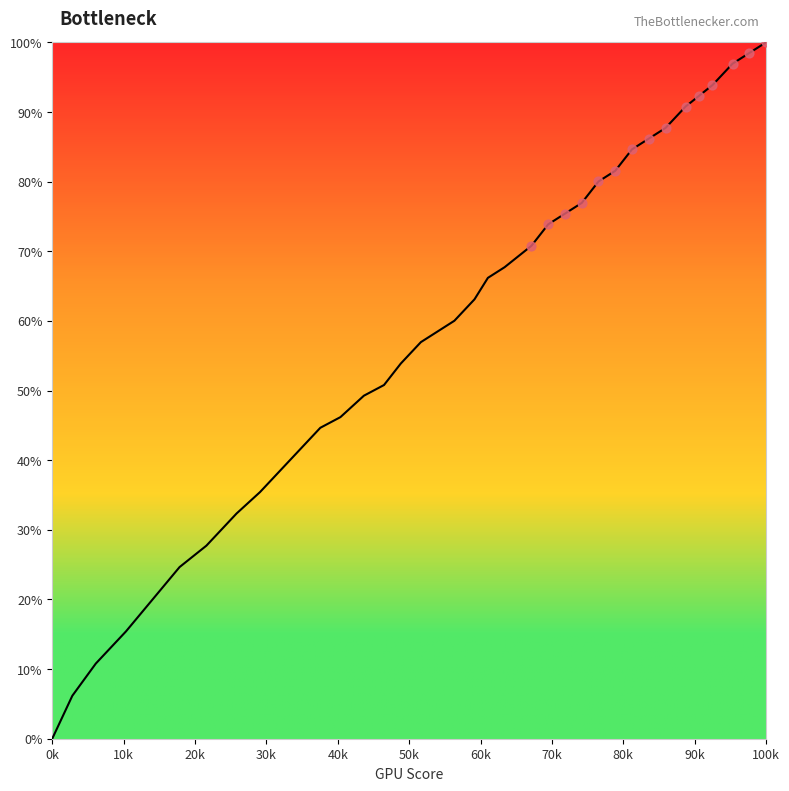

What is the greatest value displayed?

100.0